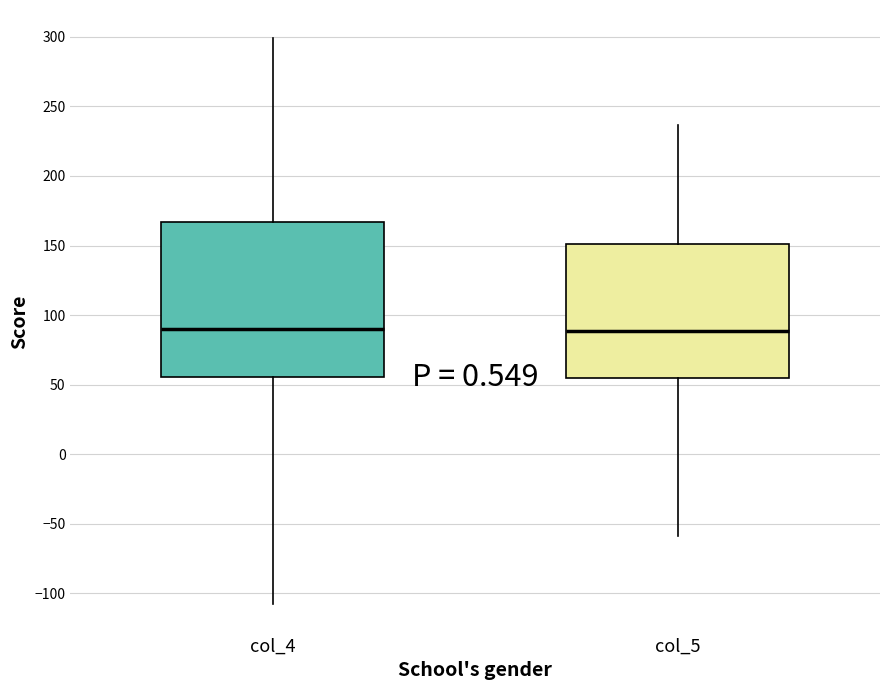

Which box is the tallest, from its lower edge to its upper edge?

col_4